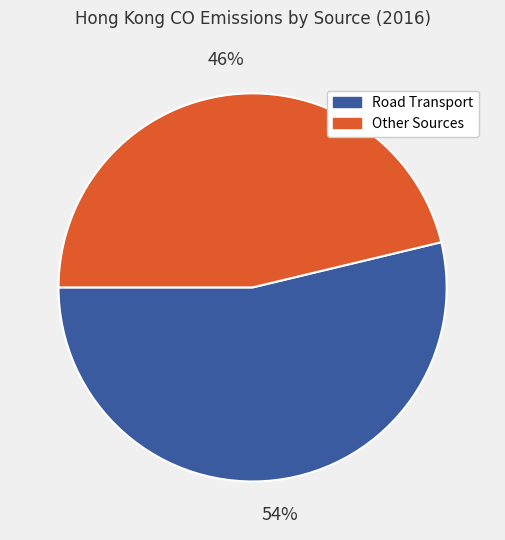

Does any single category account for the majority?

Yes